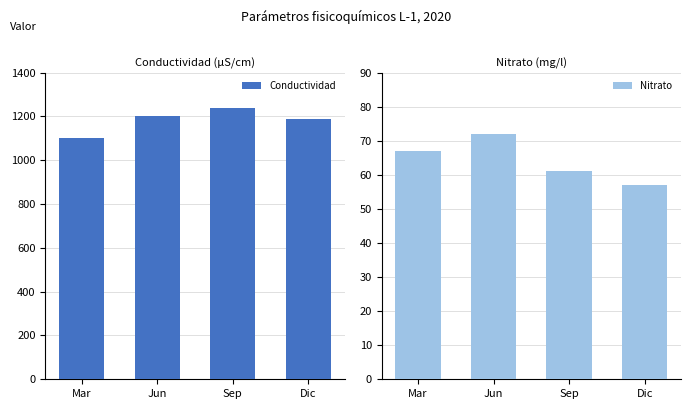

How many Nitrato values are between 61 and 72?

3